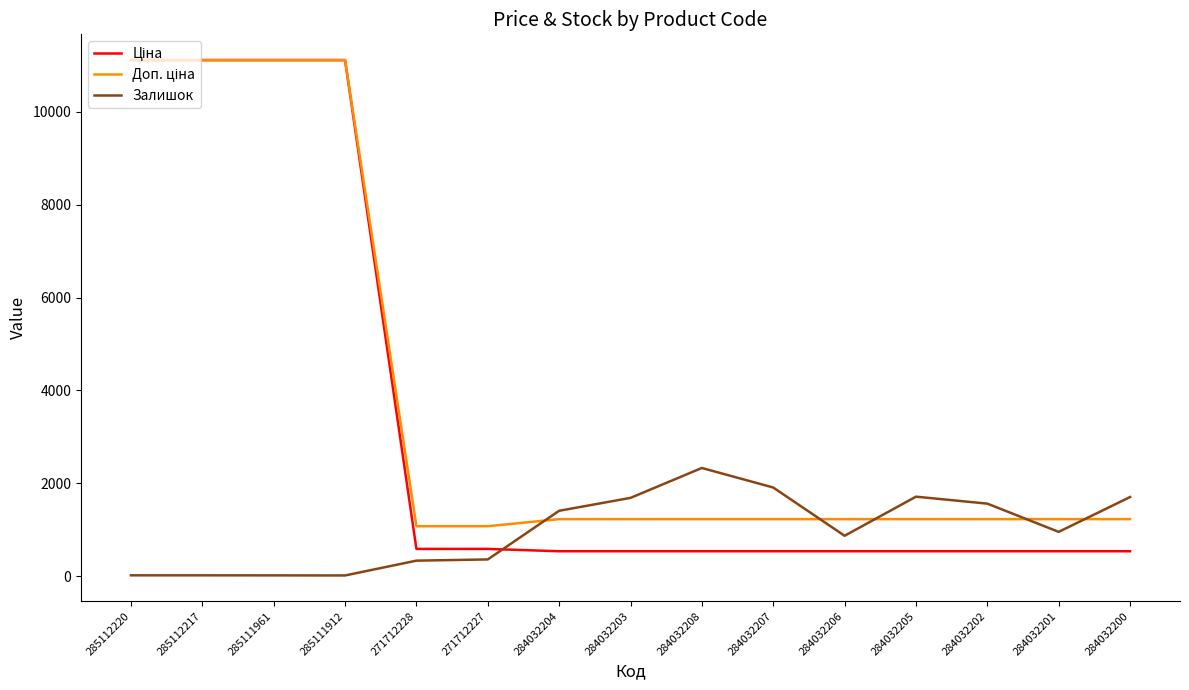

What is the maximum value shown in the chart?

11113.6